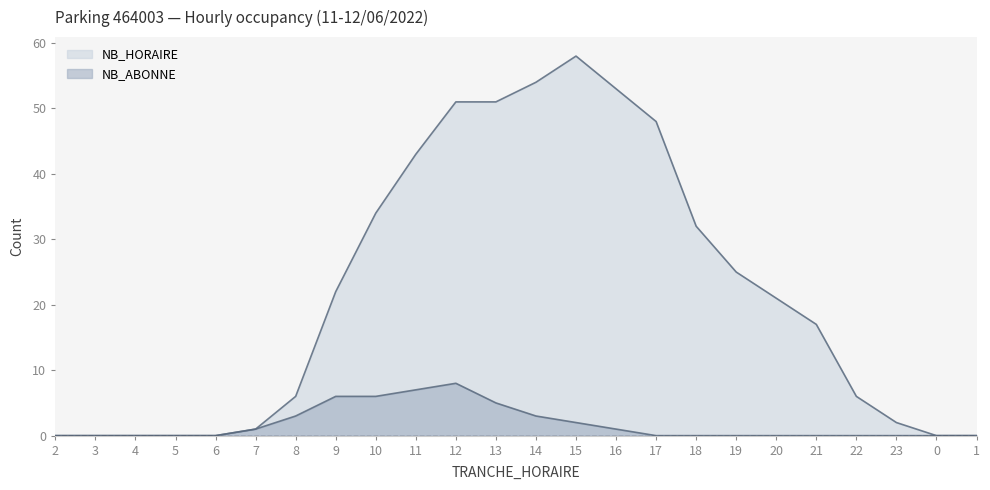

List the series in order of their peak value, lowest first.

NB_ABONNE, NB_HORAIRE